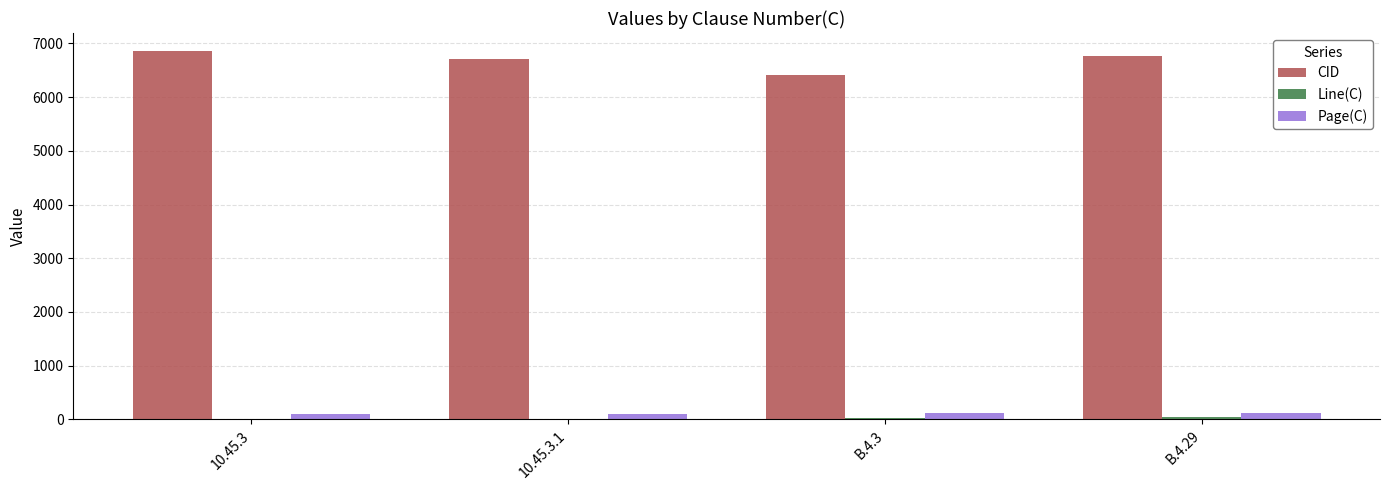

The value of CID at 10.45.3 is 6850. True or false?

True